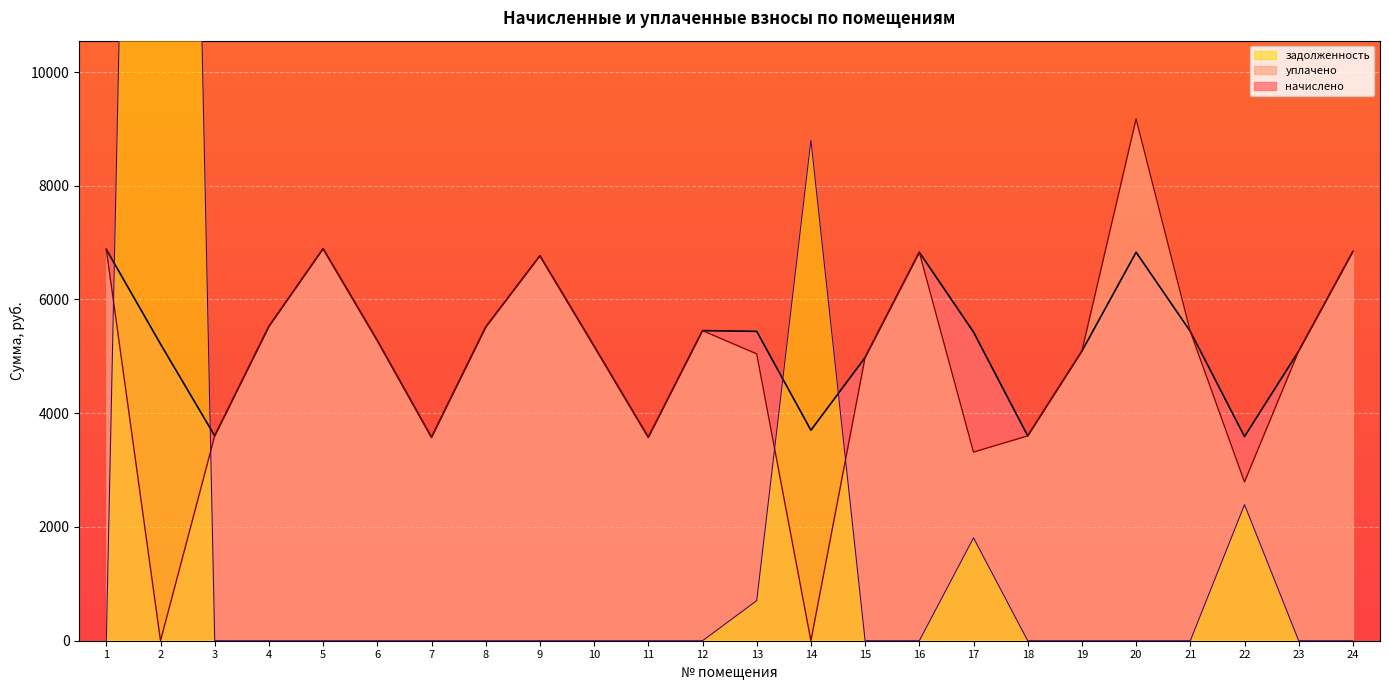

At 4, list the series in order from smallest to largest.

задолженность, начислено, уплачено